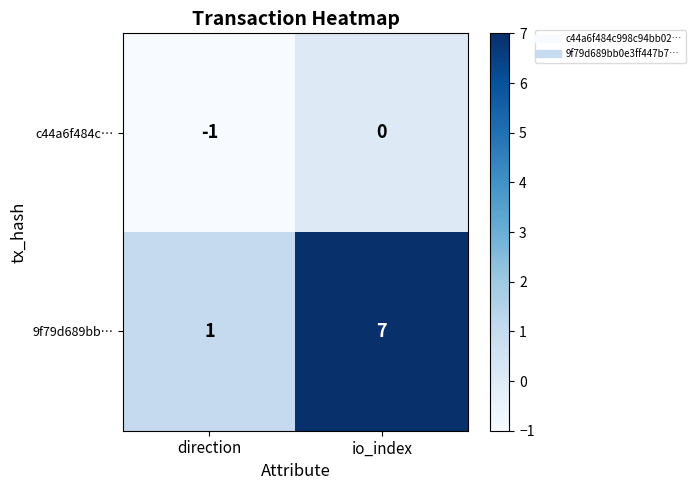

The 9f79d689bb… series shows 0 at direction. True or false?

False